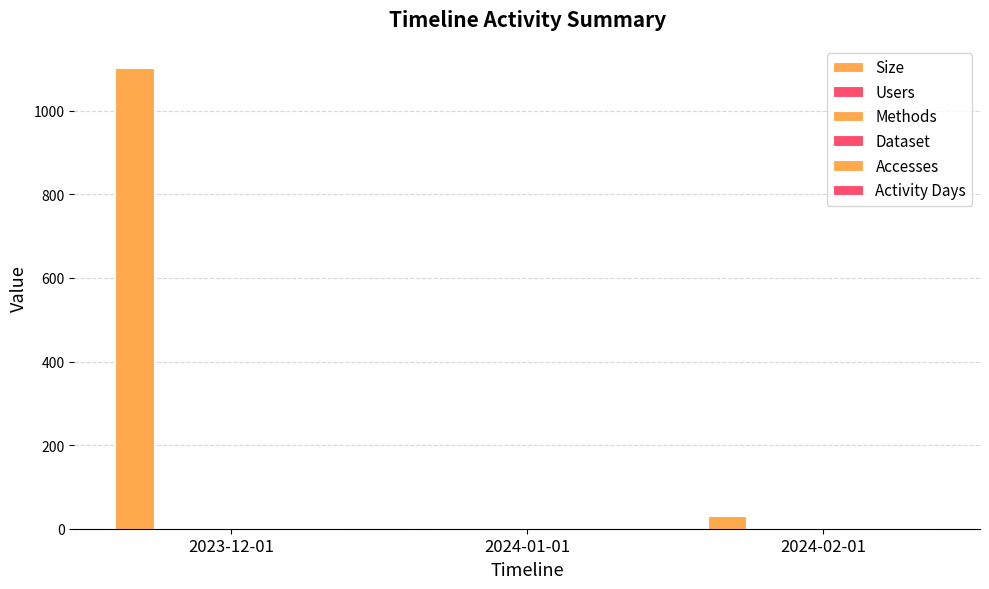

How many categories are shown in the chart?

3